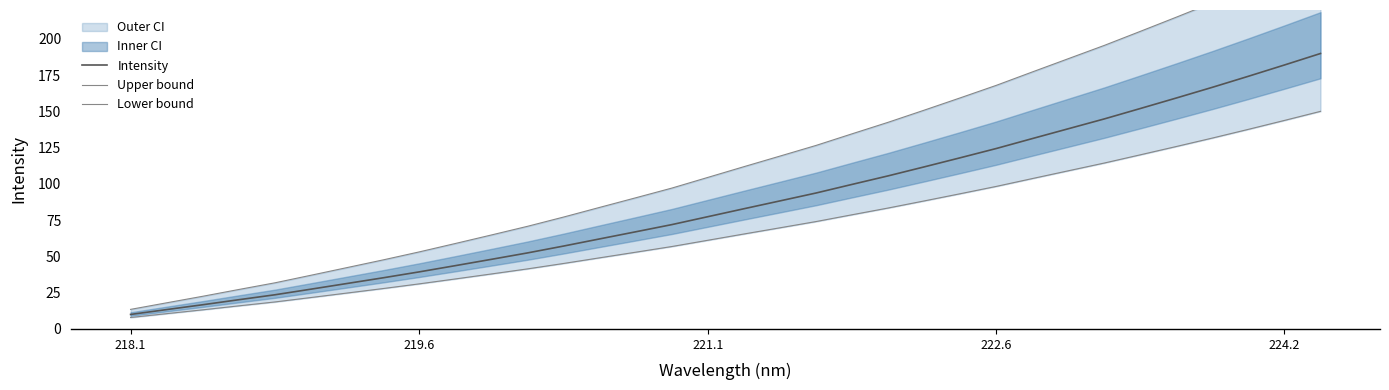

What is the minimum value for Intensity?

10.0